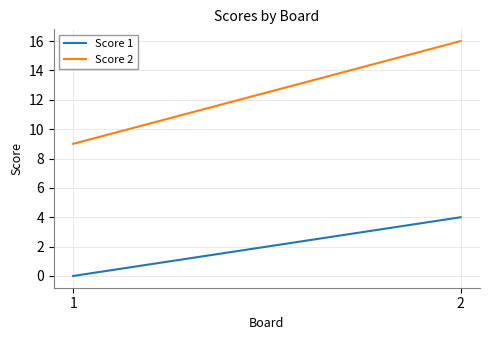

Does the chart display data point markers on the line(s)?

No